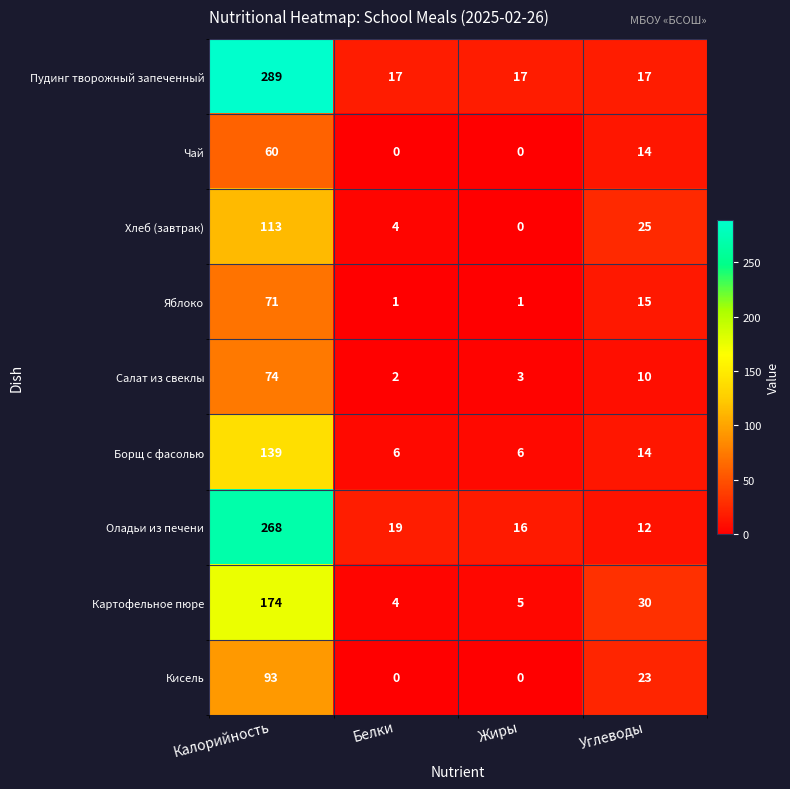

What is the total value across all series at Жиры?

48